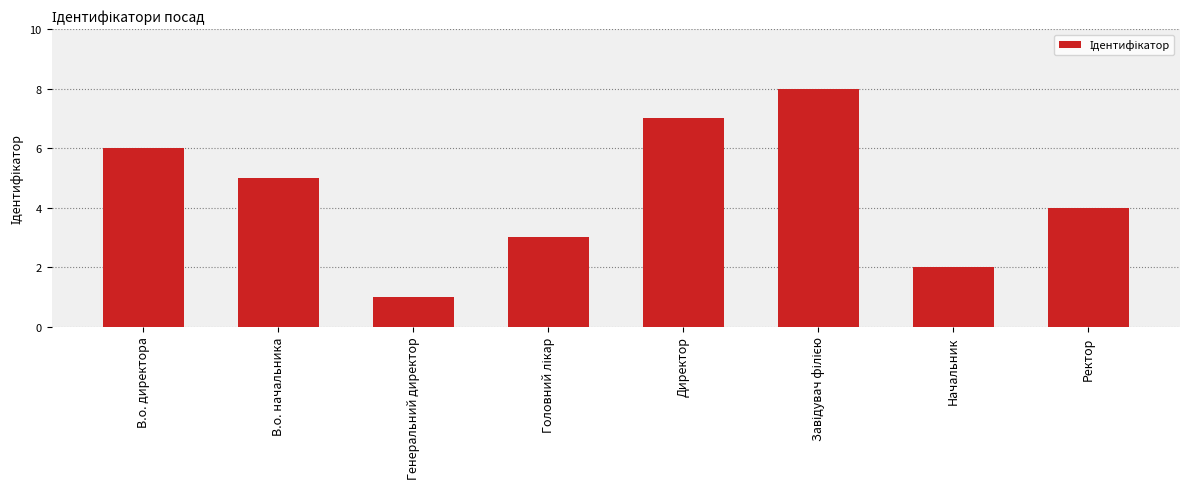

Reading left to right, list all the values displayed in this chart.

6	5	1	3	7	8	2	4